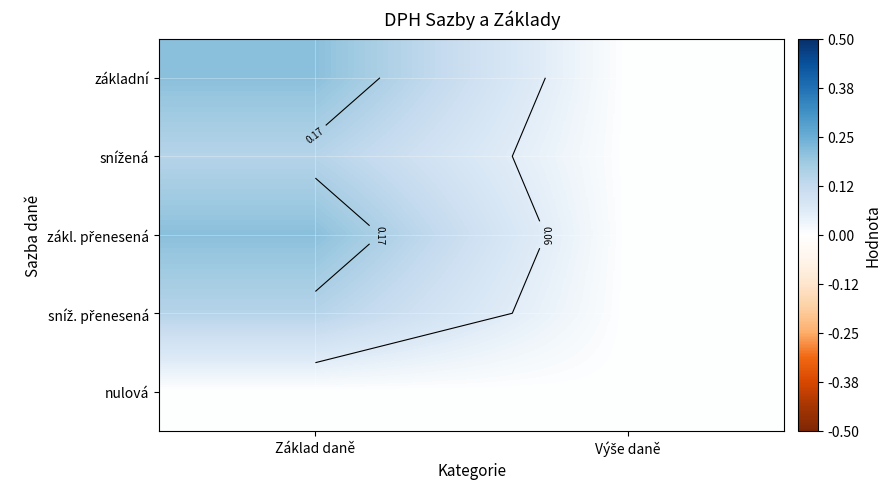

Which category has the lowest value across all series?

Výše daně